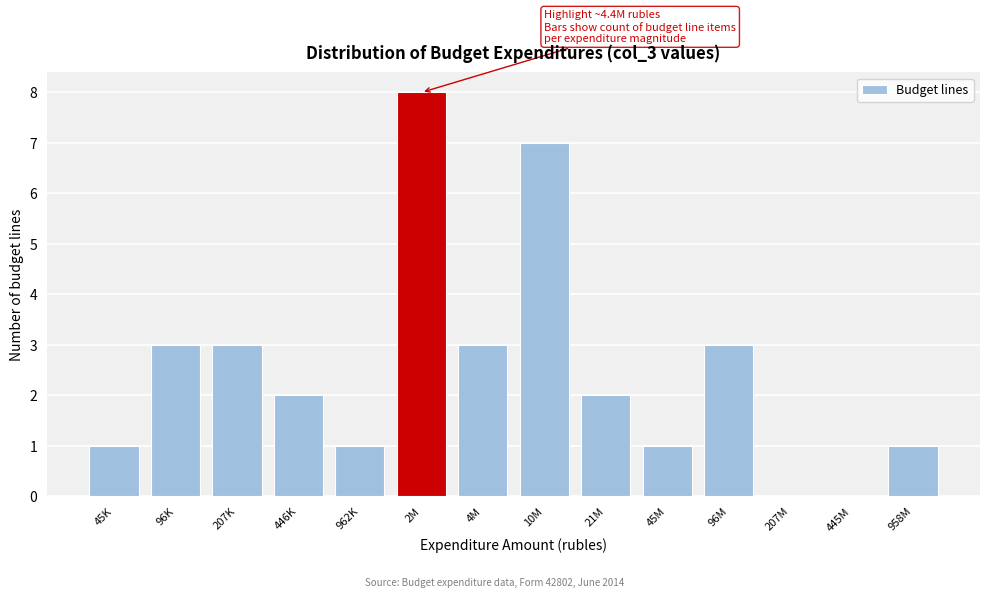

Reading left to right, extract all data points from this chart.

45K=1	96K=3	207K=3	446K=2	962K=1	2M=8	4M=3	10M=7	21M=2	45M=1	96M=3	207M=0	445M=0	958M=1